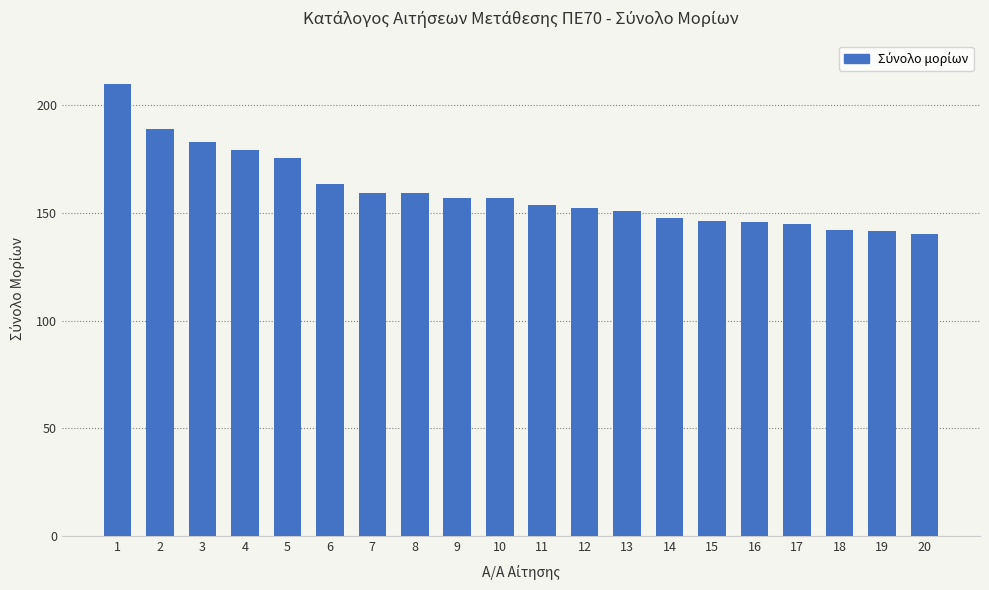

What is the value of the 11th bar from the left?

153.6